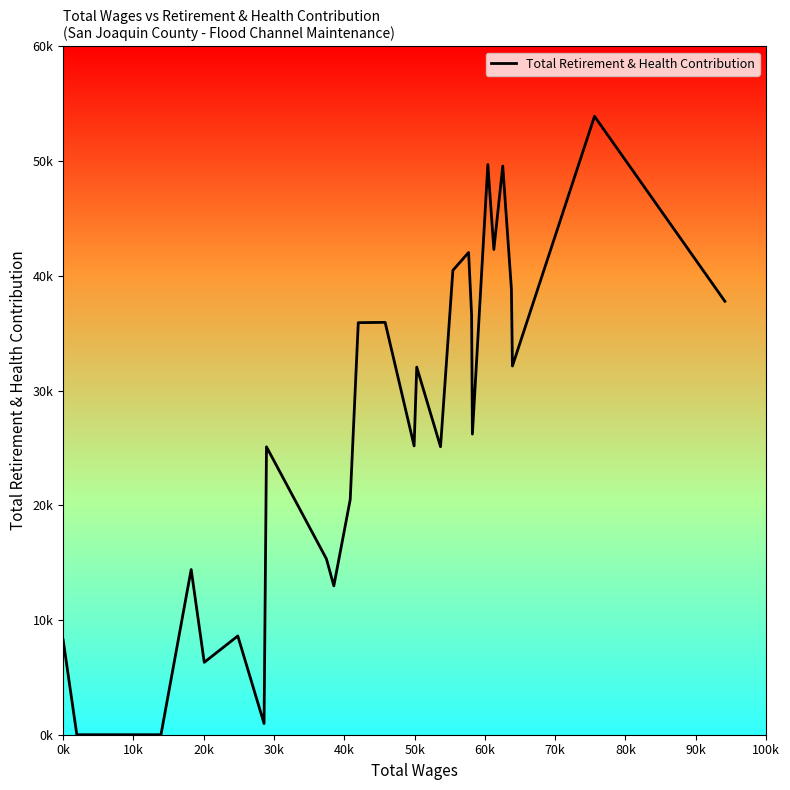

Does the chart have visible grid lines?

No